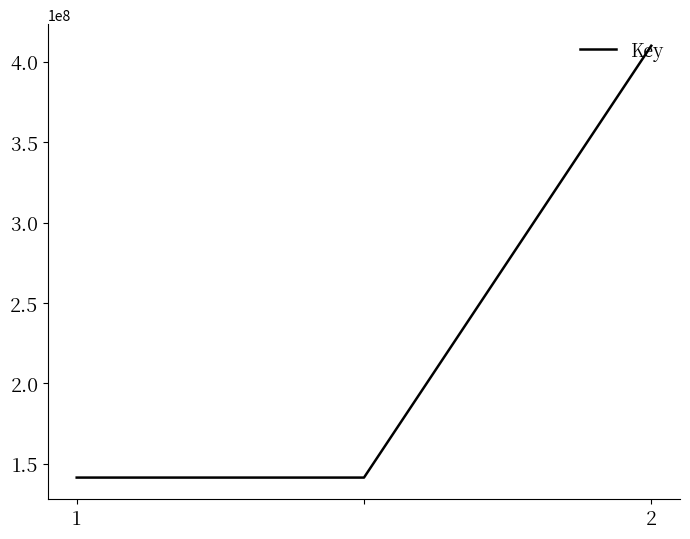

What is the smallest value displayed?

141410957